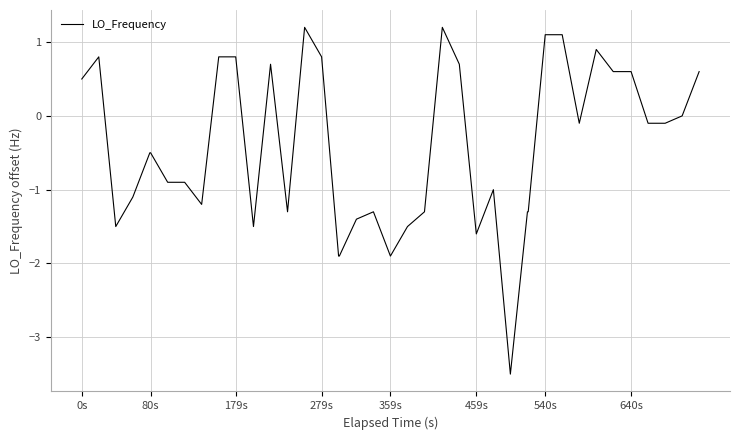

What is the smallest value displayed?

-3.5